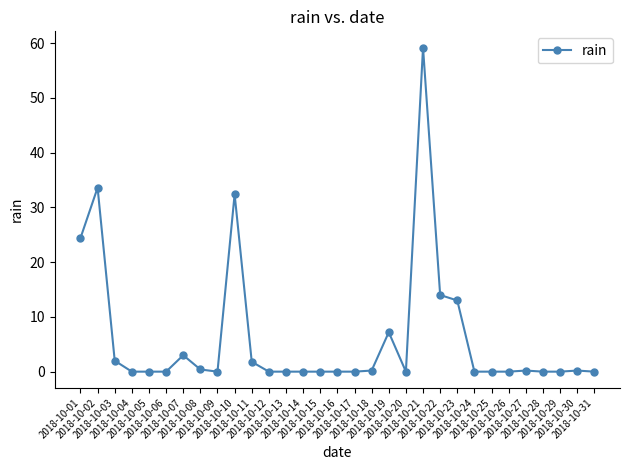

True or false: the data shows 32.4 at 2018-10-10.

True